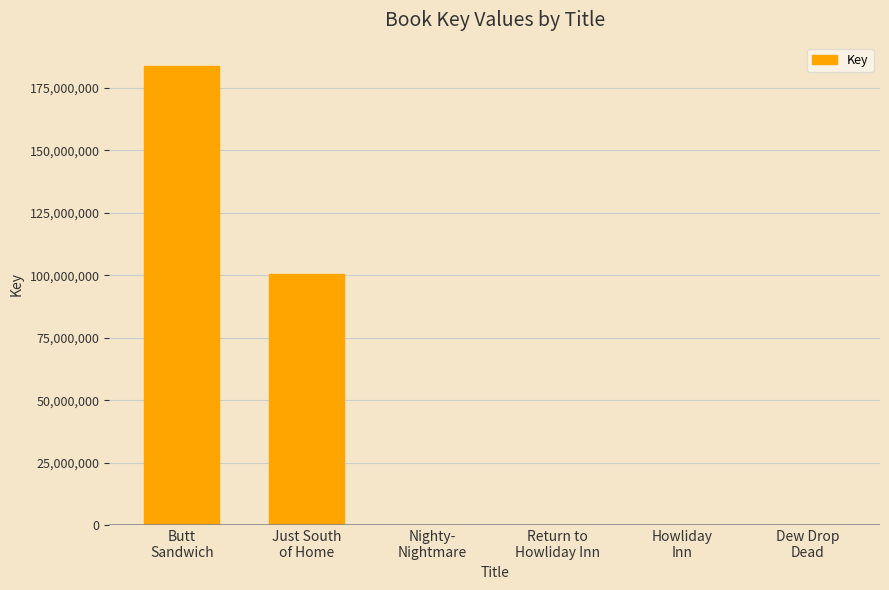

What is the greatest value displayed?

183871174